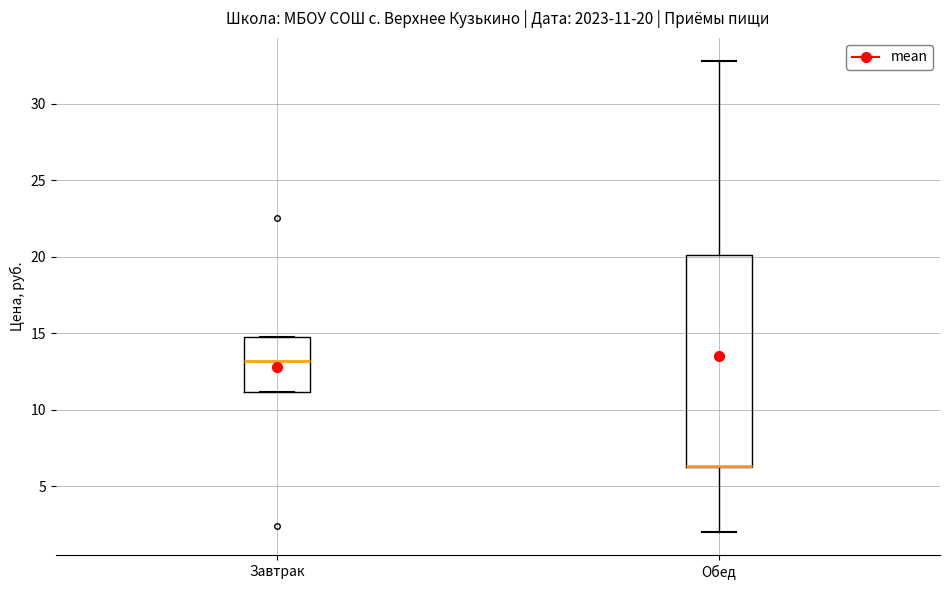

Which box is the tallest, from its lower edge to its upper edge?

Обед